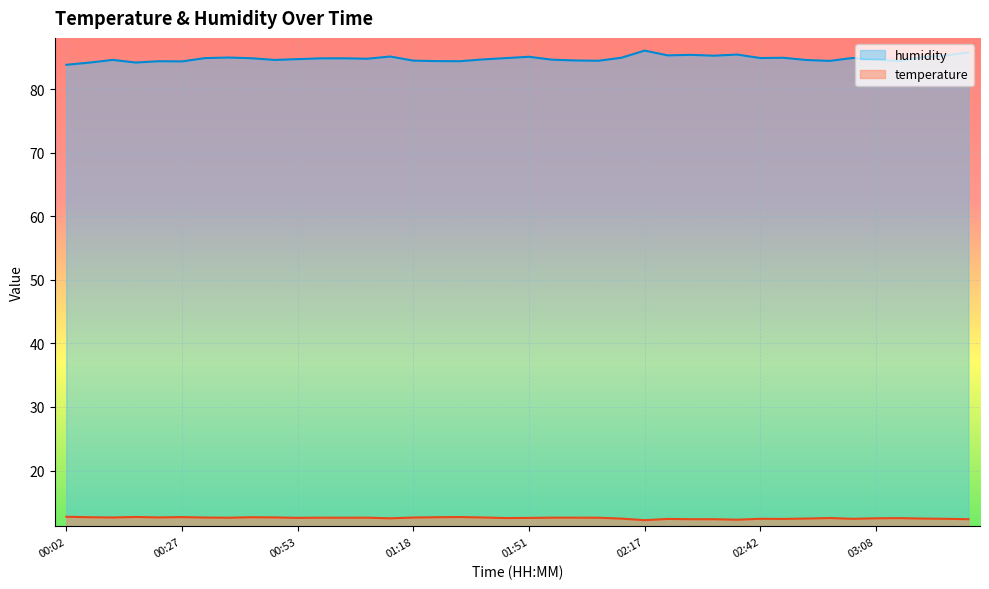

At which category does temperature reach its first local peak?

00:17